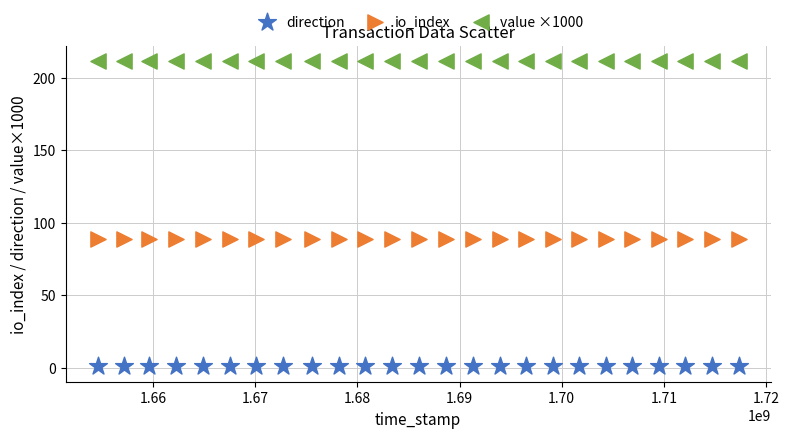

What are all the series names shown in the legend?

direction, io_index, value ×1000